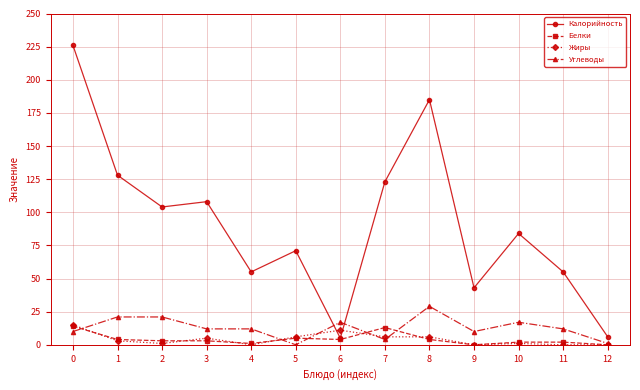

Count the number of categories in the chart.

13